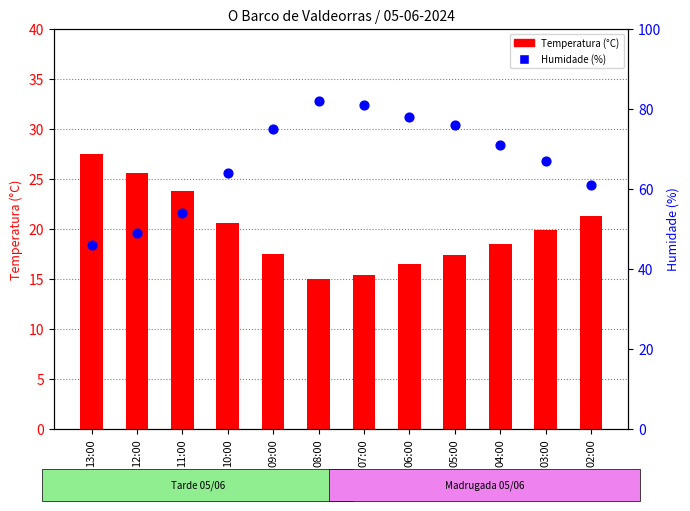

Is the value of Humidade (%) at 03:00 greater than the value of Temperatura (°C) at 12:00?

Yes